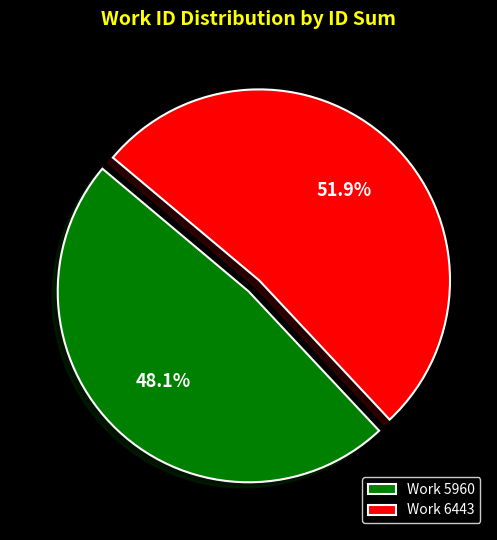

What is the majority slice?

Work 6443